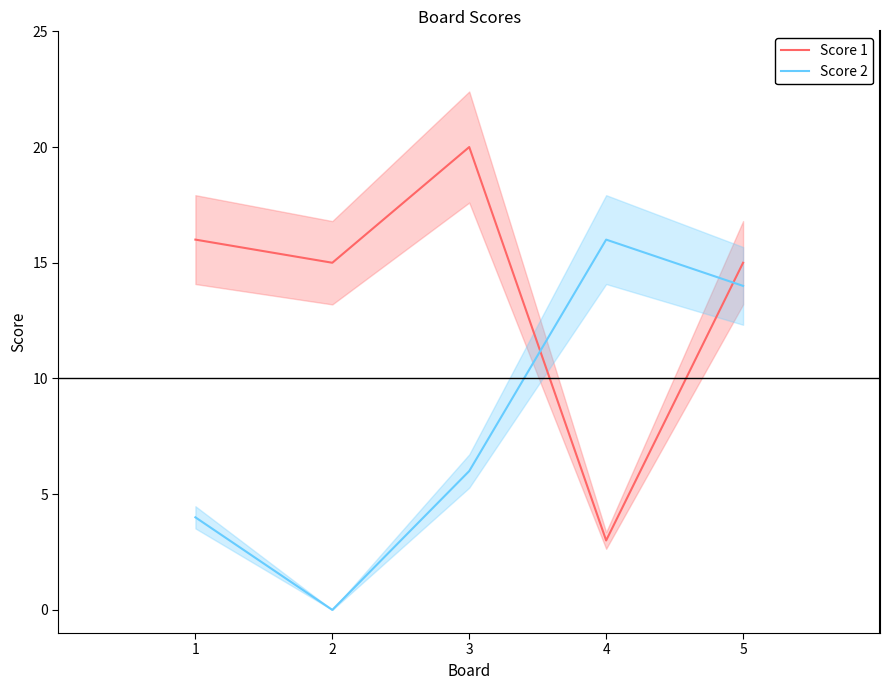

Rank the series at 3 from highest to lowest value.

Score 1, Score 2